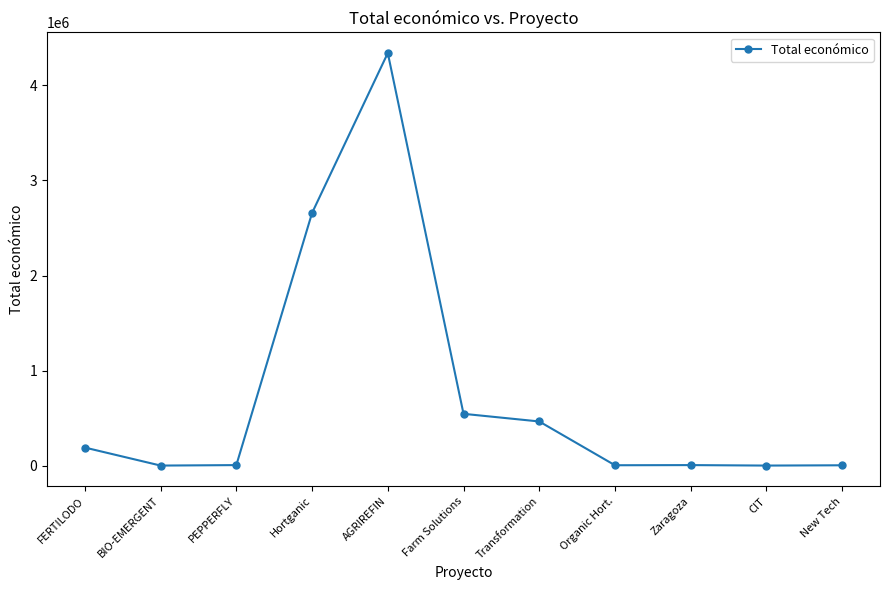

Where is the first local maximum?

AGRIREFIN